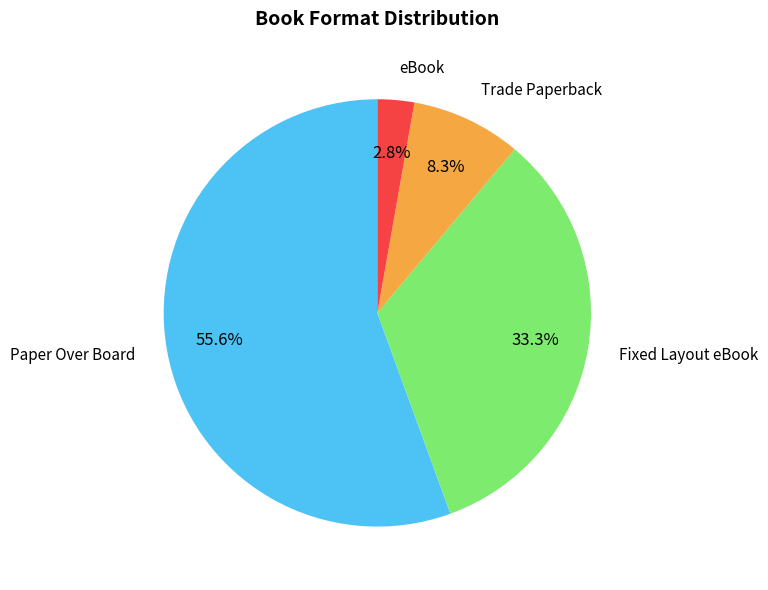

How many segments does this pie chart have?

4